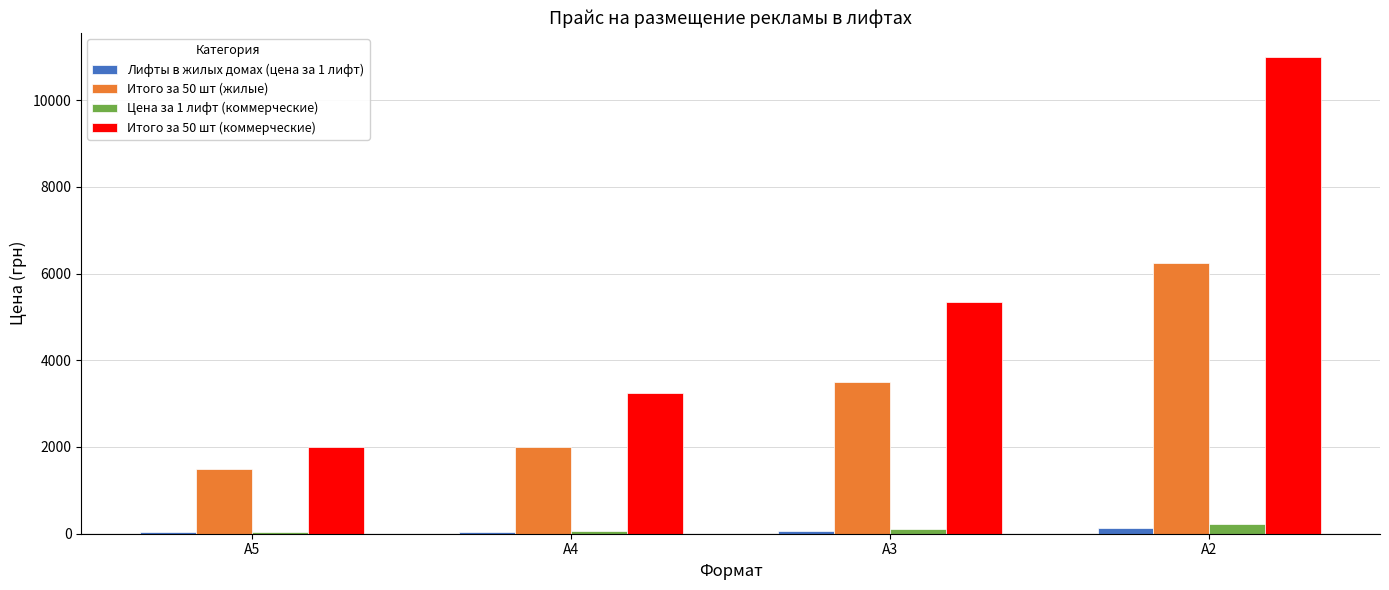

True or false: Лифты в жилых домах (цена за 1 лифт) has a value of 40 at А4.

True